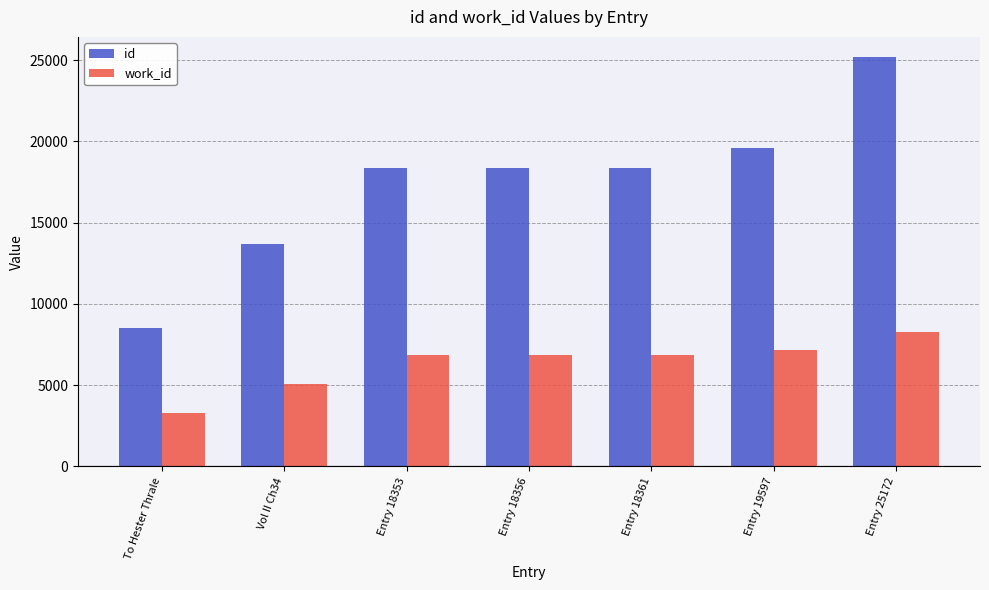

What is the label of the 4th bar from the right?

Entry 18356